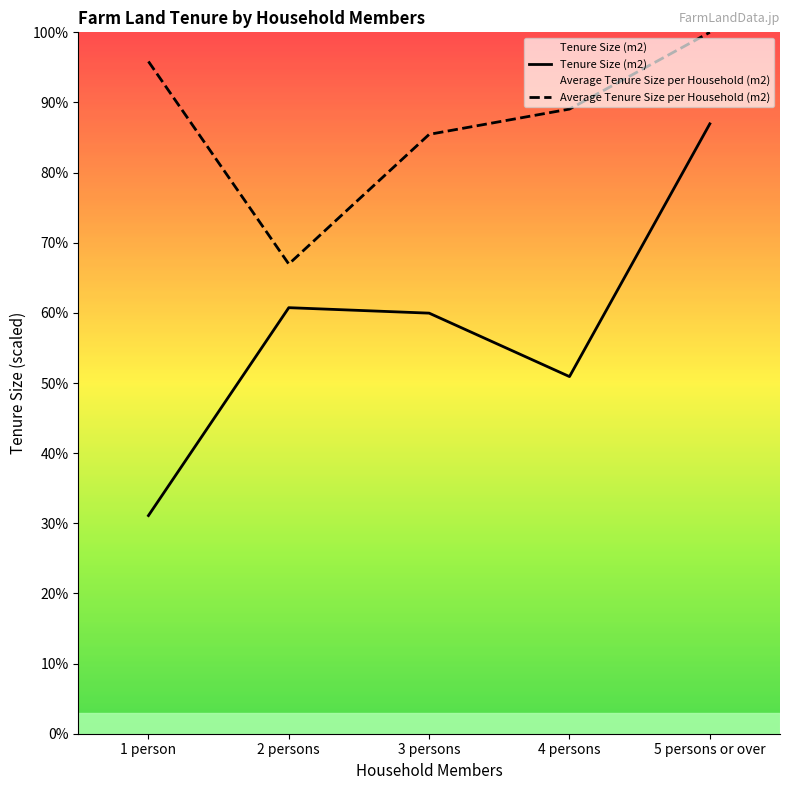

What position from the right is 1 person?

5